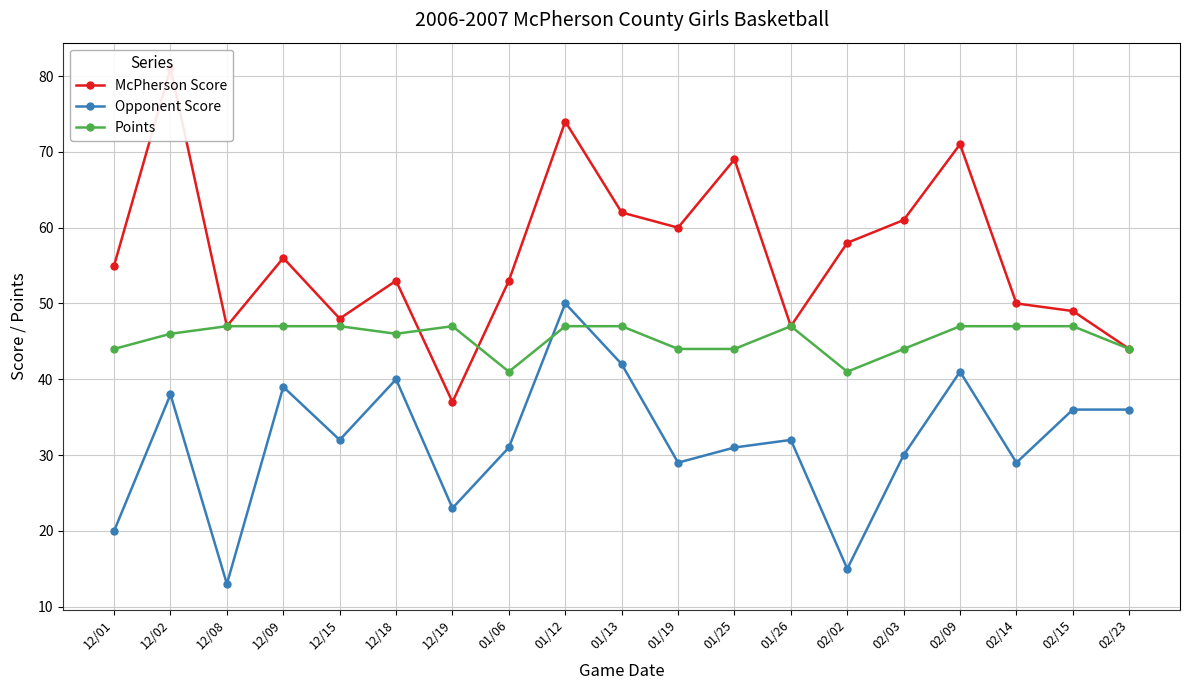

True or false: Points has more than 2 interior local peaks.

False